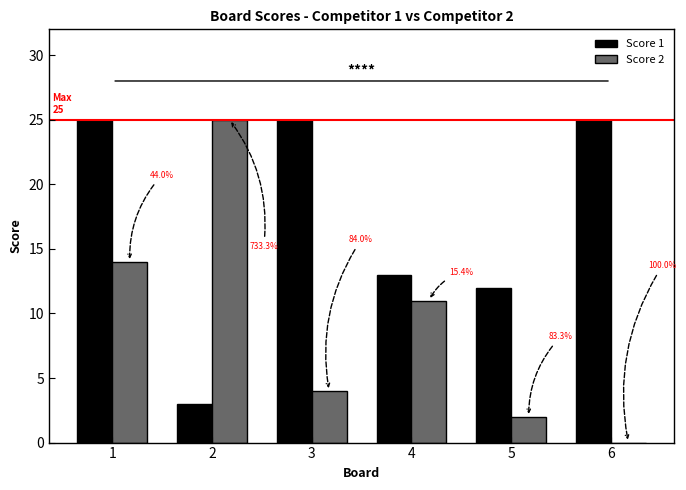

At how many categories does at least one series exceed 5?

6